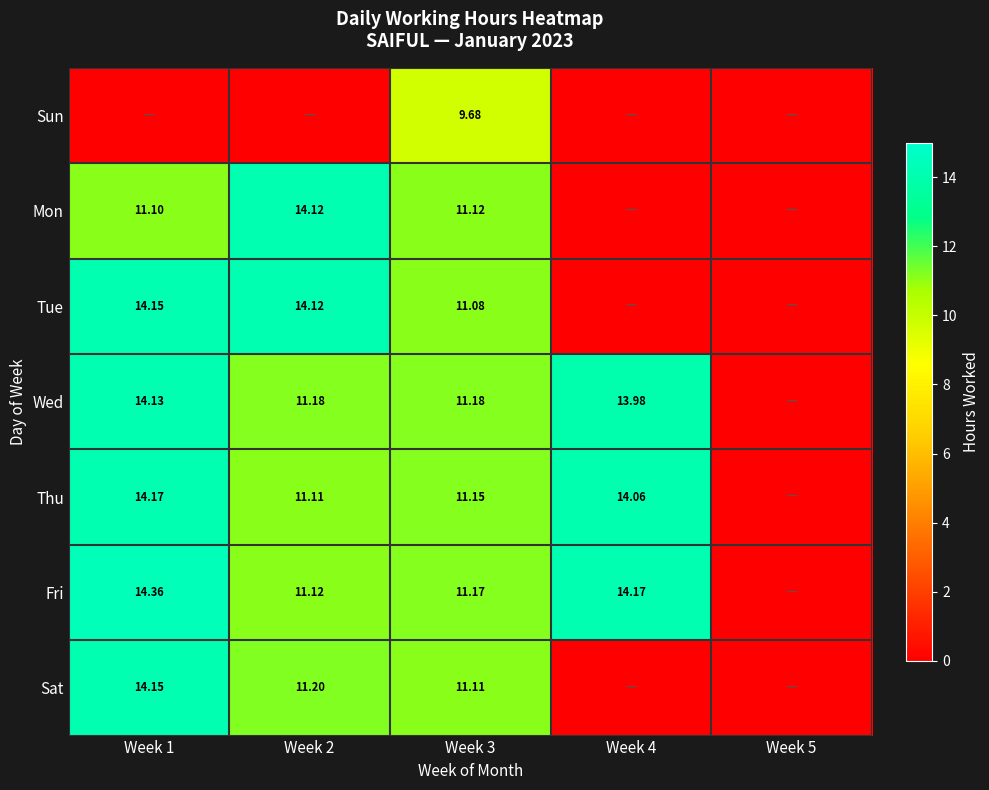

At how many categories does at least one series exceed 0?

4